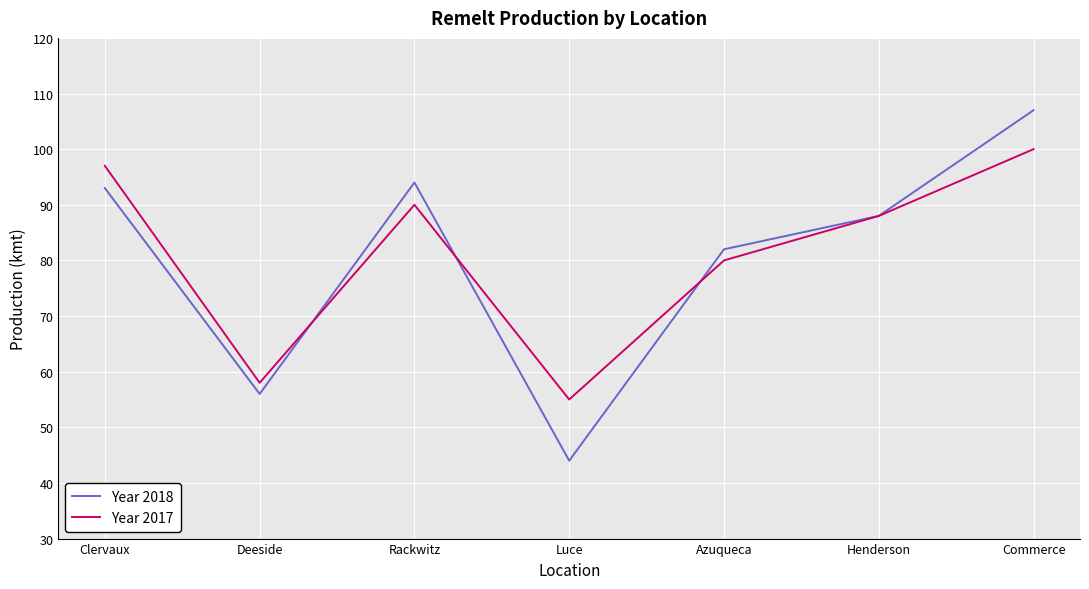

Is the value of Year 2017 at Azuqueca greater than the value of Year 2018 at Clervaux?

No